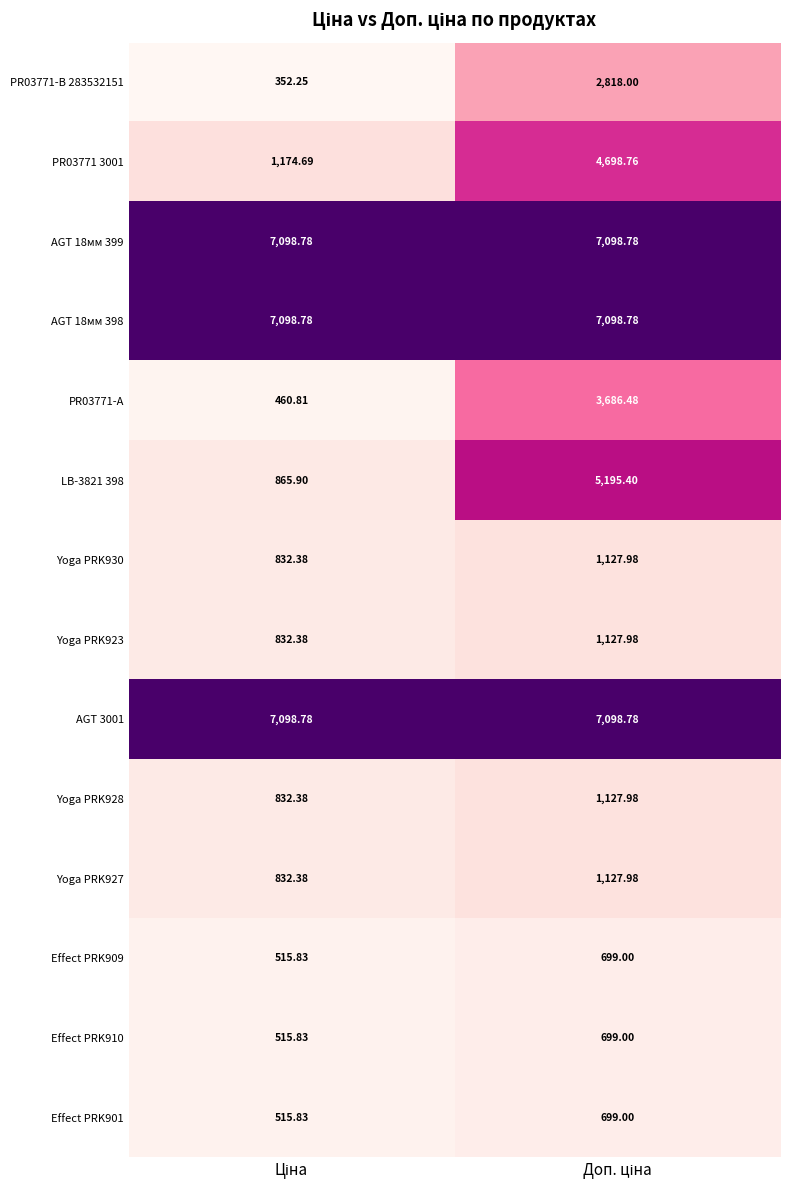

Reading right to left, what are all the values shown in this chart?

PR03771-B 283532151: Доп. ціна=2818.0	Ціна=352.2
PR03771 3001: Доп. ціна=4698.8	Ціна=1174.7
AGT 18мм 399: Доп. ціна=7098.8	Ціна=7098.8
AGT 18мм 398: Доп. ціна=7098.8	Ціна=7098.8
PR03771-А: Доп. ціна=3686.5	Ціна=460.8
LB-3821 398: Доп. ціна=5195.4	Ціна=865.9
Yoga PRK930: Доп. ціна=1128.0	Ціна=832.4
Yoga PRK923: Доп. ціна=1128.0	Ціна=832.4
AGT 3001: Доп. ціна=7098.8	Ціна=7098.8
Yoga PRK928: Доп. ціна=1128.0	Ціна=832.4
Yoga PRK927: Доп. ціна=1128.0	Ціна=832.4
Effect PRK909: Доп. ціна=699.0	Ціна=515.8
Effect PRK910: Доп. ціна=699.0	Ціна=515.8
Effect PRK901: Доп. ціна=699.0	Ціна=515.8